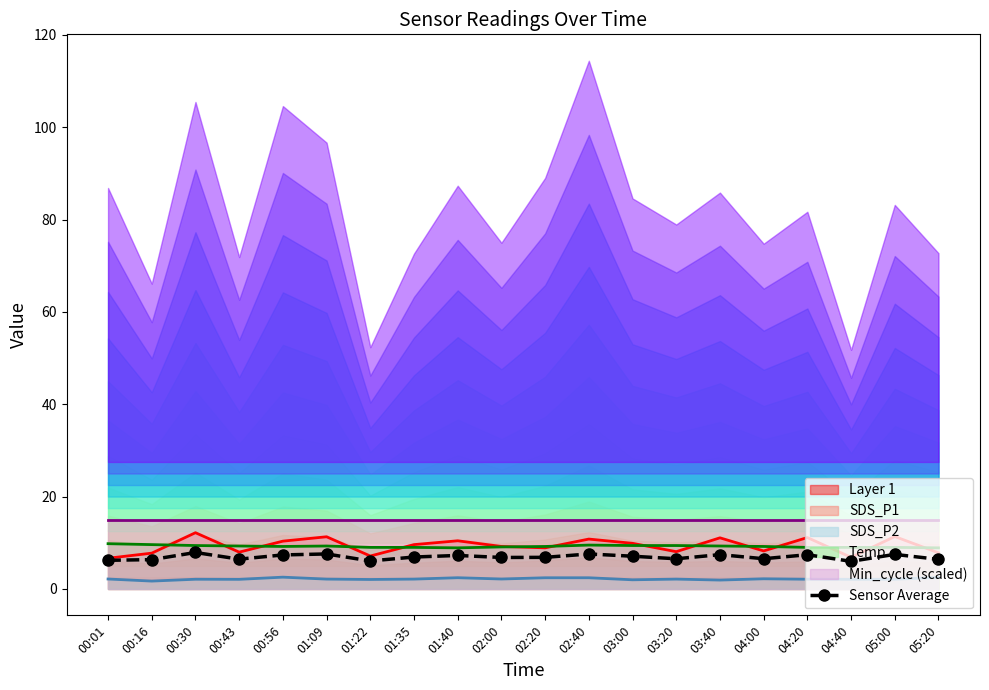

What is the value of the 13th point from the left?

7.1